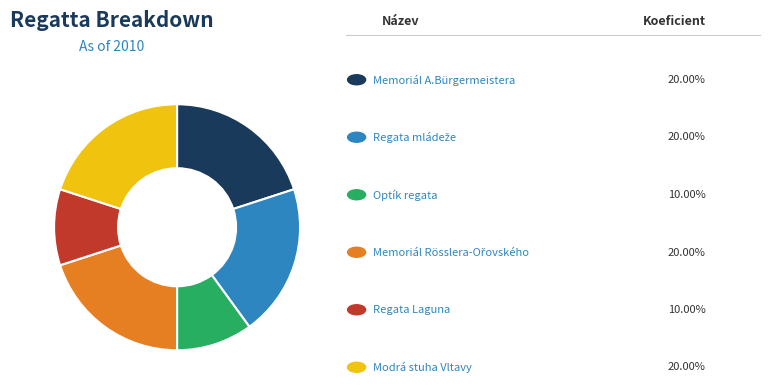

Is there a majority slice in this chart?

No